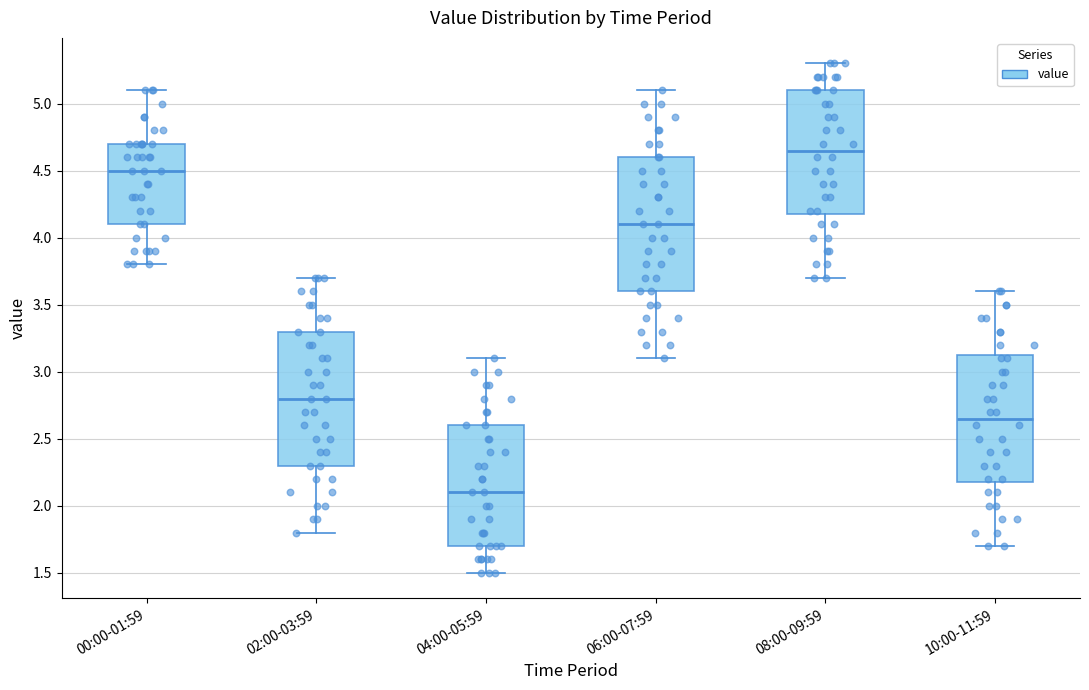

Reading left to right, read every box against the y-axis: the position of its median line, the range the box covers, and the ends of its whiskers. The values are not printed on the chart, so give them approximately, as read against the axis.

00:00-01:59: median 4.50, box 4.10 to 4.70, whiskers 3.80 to 5.10
02:00-03:59: median 2.80, box 2.30 to 3.30, whiskers 1.80 to 3.70
04:00-05:59: median 2.10, box 1.70 to 2.60, whiskers 1.50 to 3.10
06:00-07:59: median 4.10, box 3.60 to 4.60, whiskers 3.10 to 5.10
08:00-09:59: median 4.65, box 4.20 to 5.10, whiskers 3.70 to 5.30
10:00-11:59: median 2.65, box 2.20 to 3.15, whiskers 1.70 to 3.60